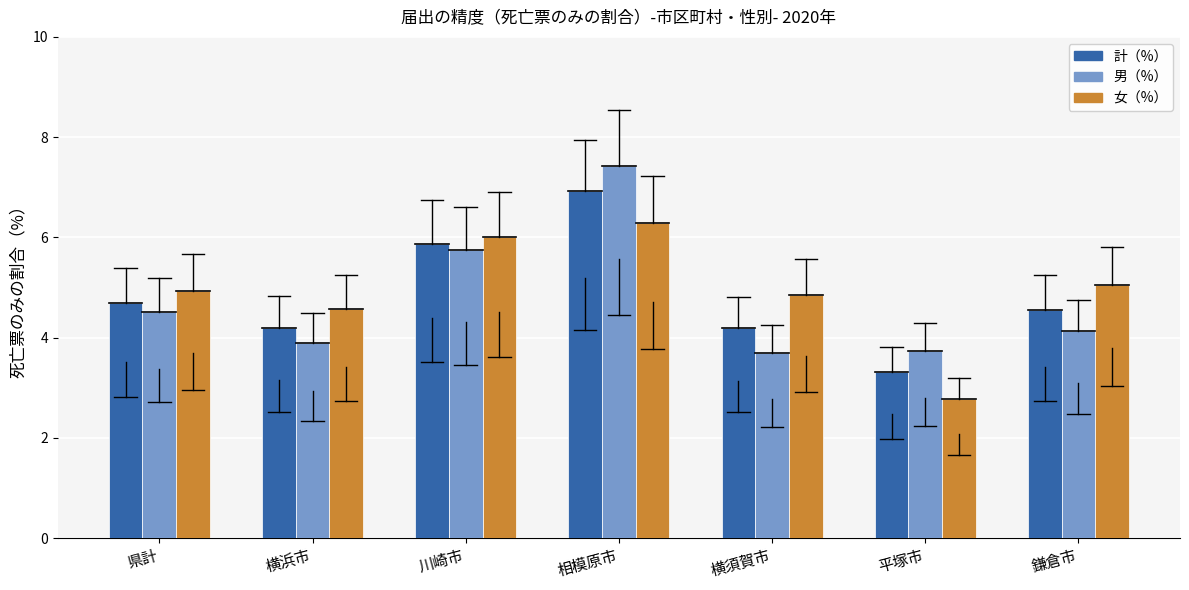

Reading left to right, extract all data points from this chart.

計（%）: 4.7	4.2	5.9	6.9	4.2	3.3	4.6
男（%）: 4.5	3.9	5.7	7.4	3.7	3.7	4.1
女（%）: 4.9	4.6	6.0	6.3	4.8	2.8	5.0